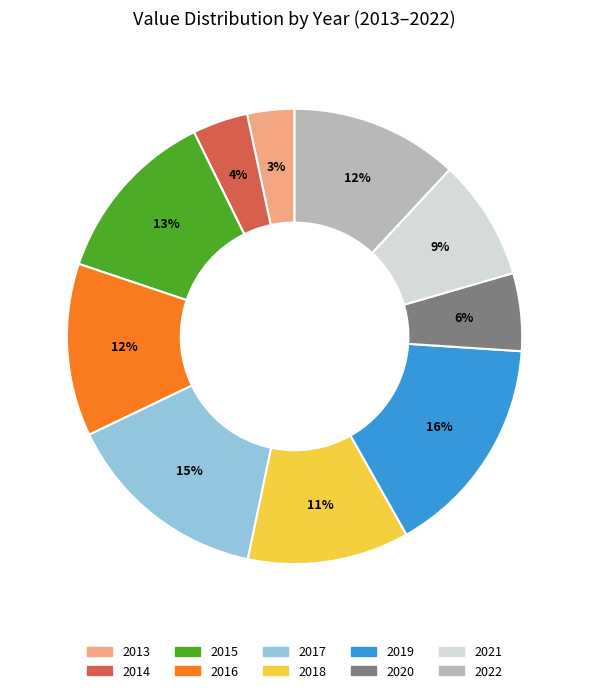

Which slice is the largest?

2019